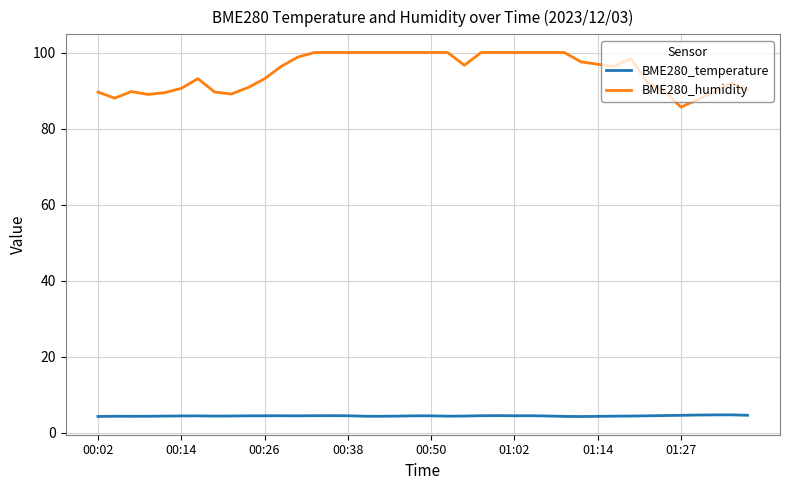

True or false: BME280_temperature and BME280_humidity intersect in this chart.

False